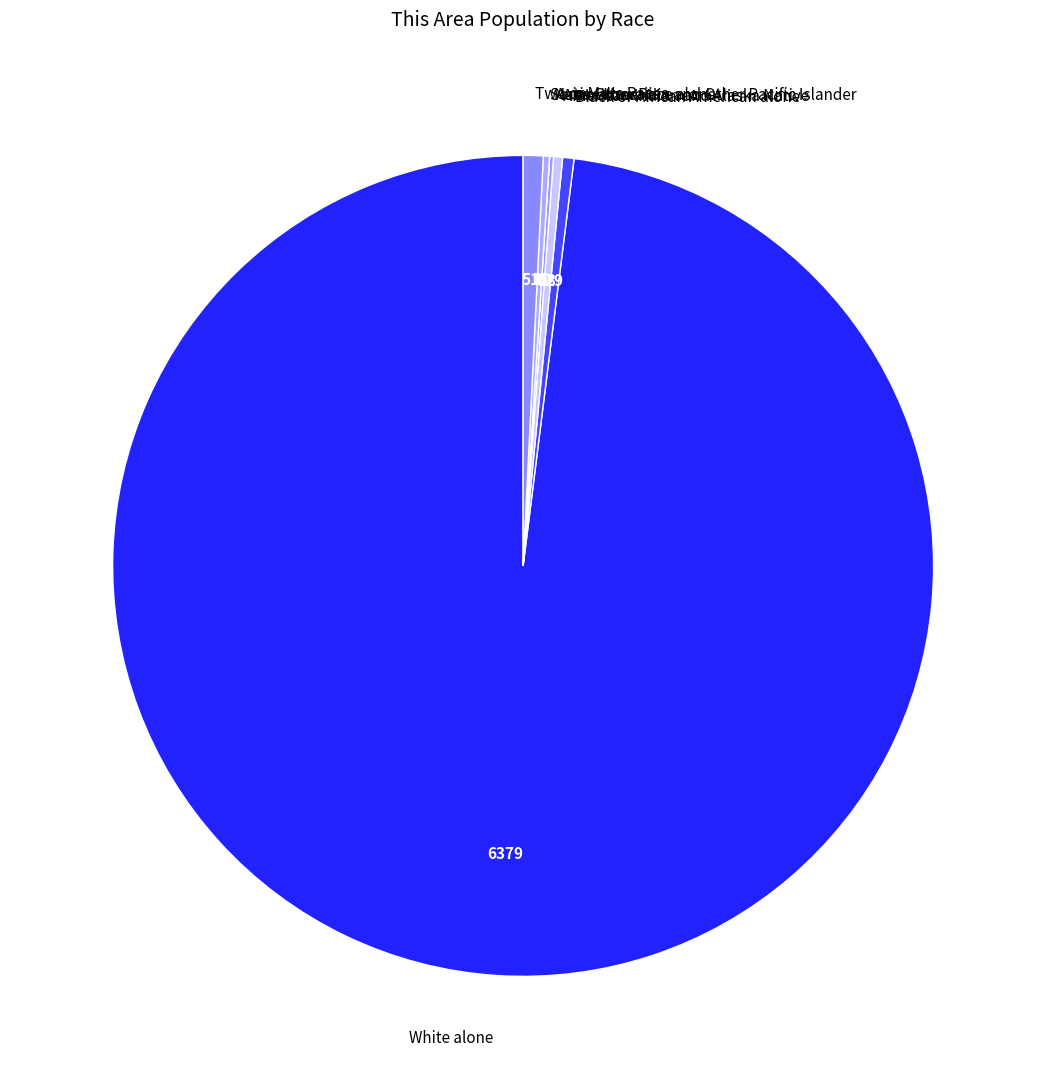

Is it true that American Indian and Alaska Native is 0% of the pie?

True